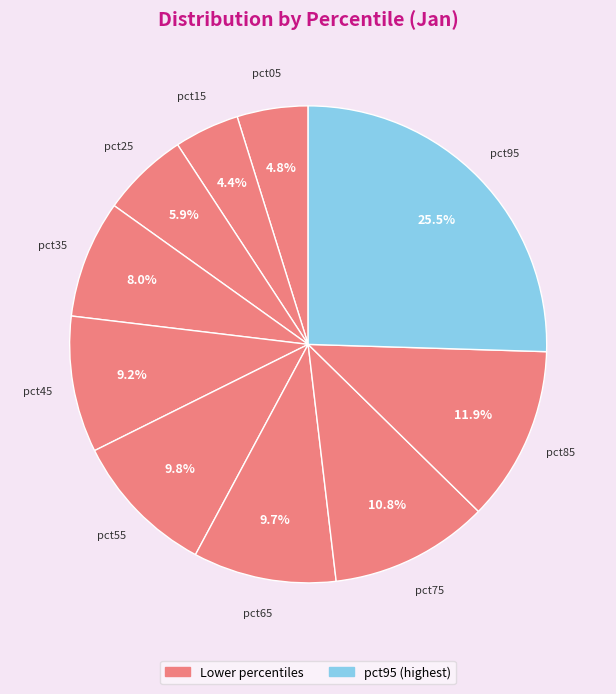

Which has a higher value, pct05 or pct55?

pct55